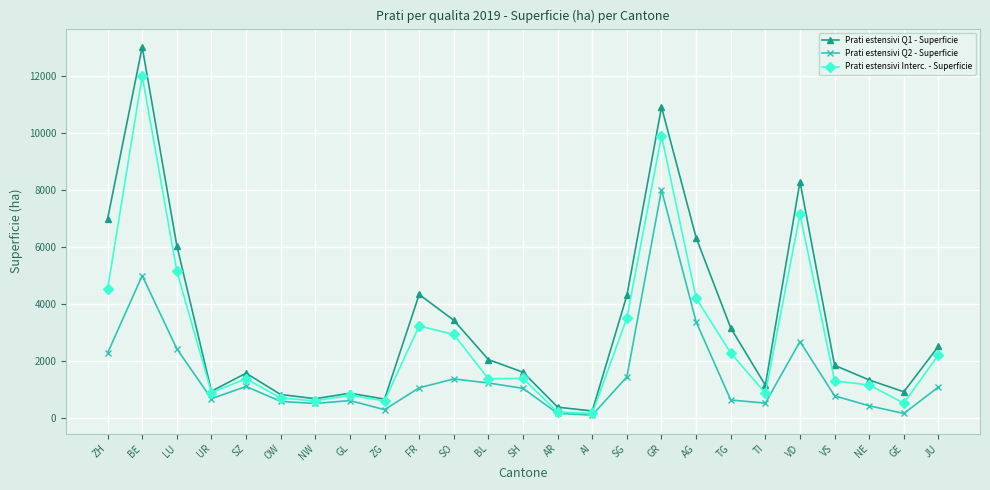

How many data points in Prati estensivi Interc. - Superficie are less than 1370?

12